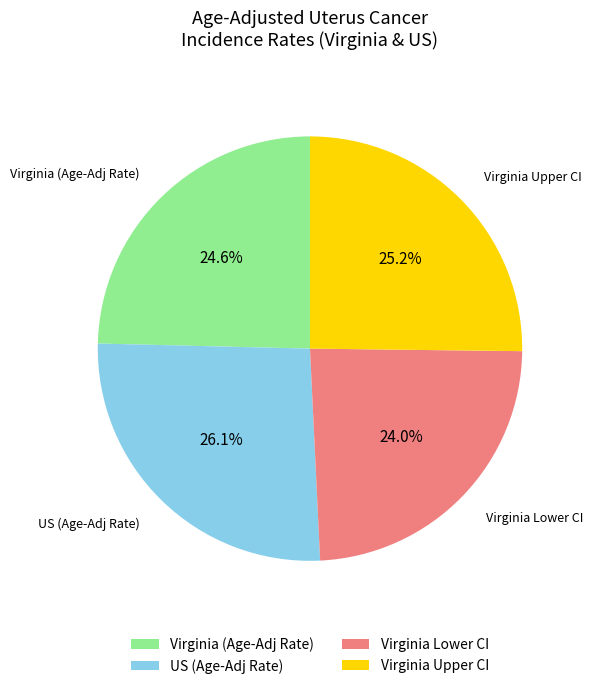

Does any single category account for the majority?

No